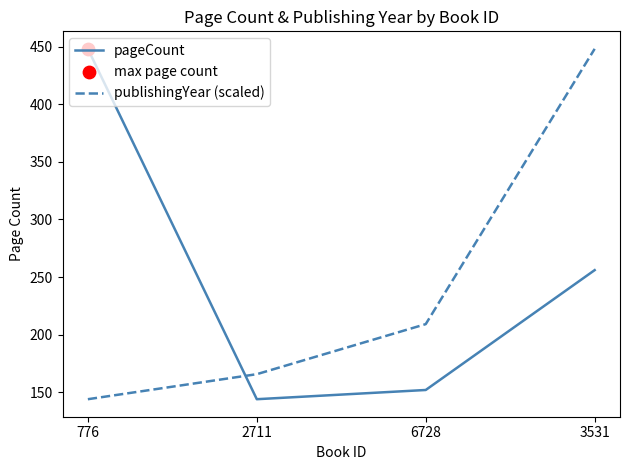

At which category is the sum across all series the highest?

3531